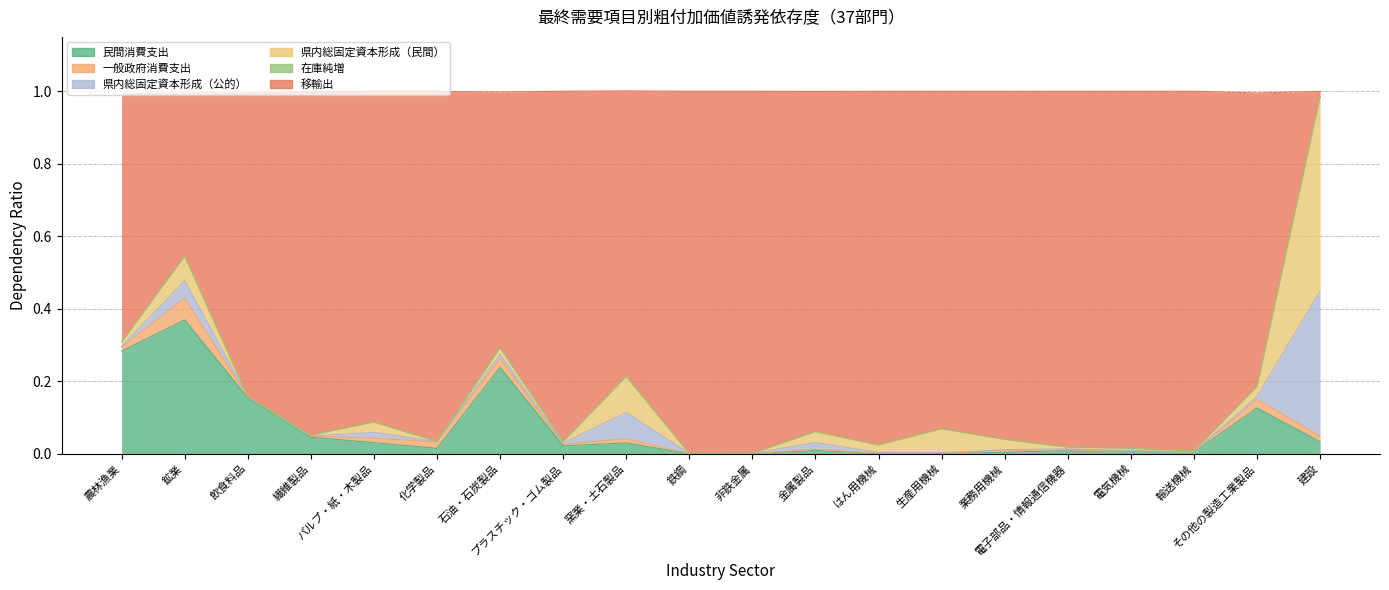

Does the chart display data point markers on the line(s)?

No